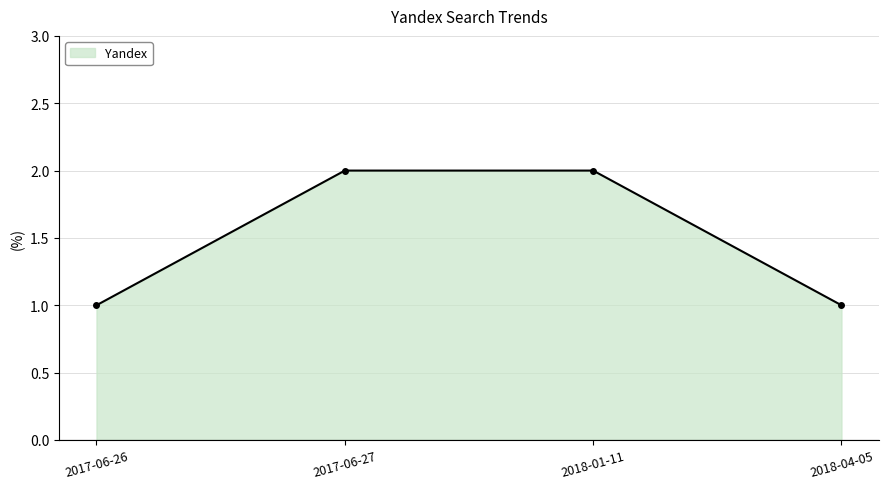

What is the sum of all values?

6